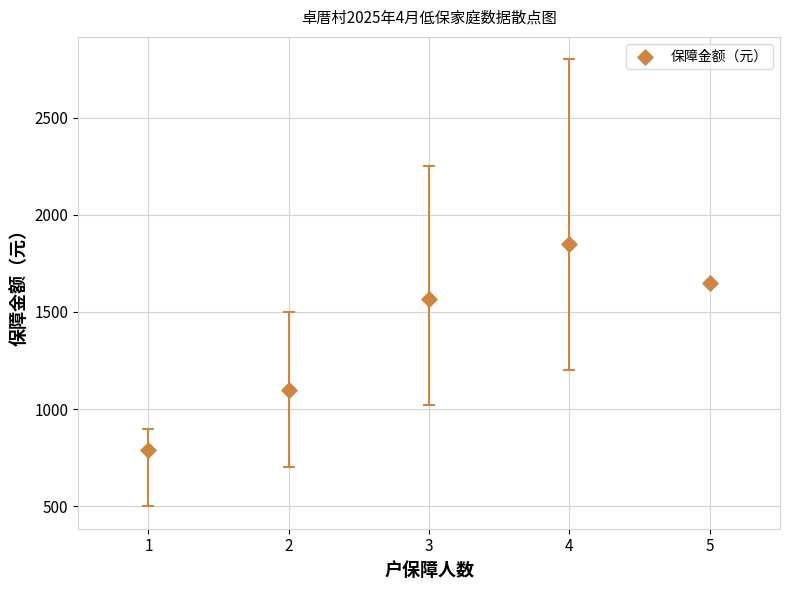

What is the average Y value?

1391.1